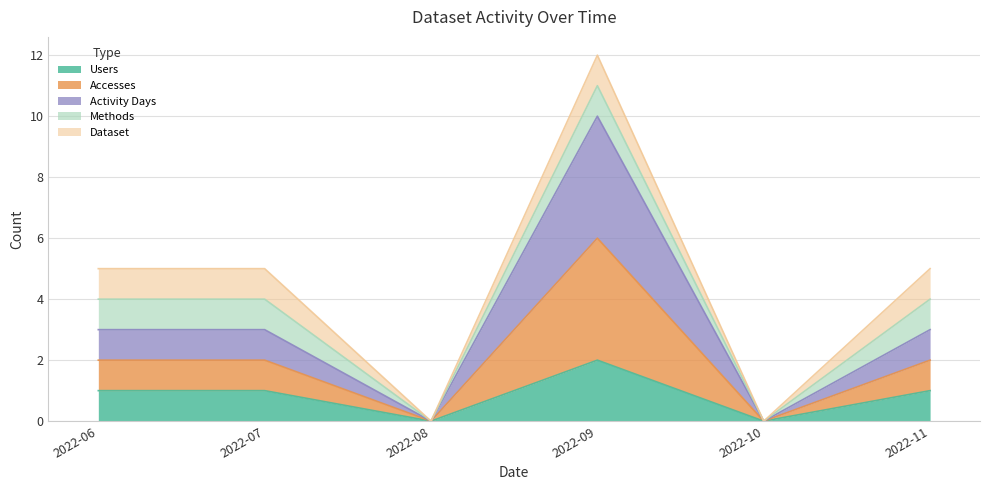

At which label does Accesses reach its minimum?

2022-08